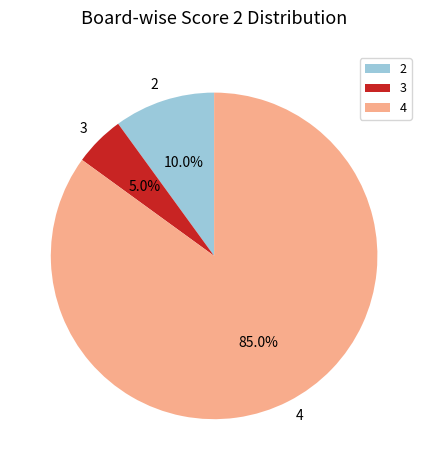

Combined, what portion of the pie is 3 and 4?

90.0%